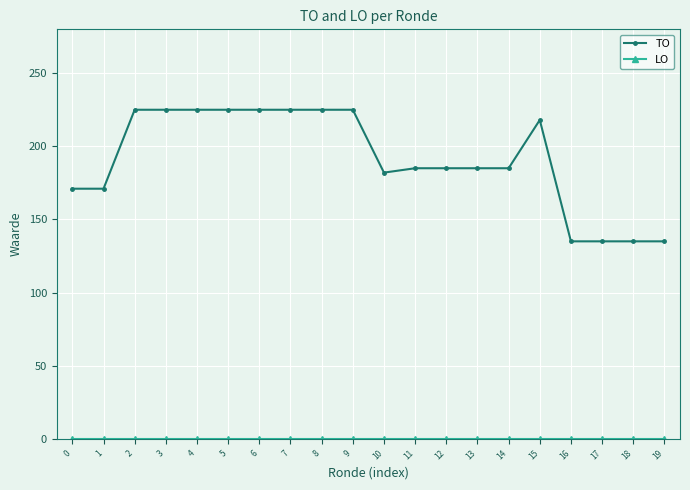

What is the value of the TO point at the 7th from the left?

225